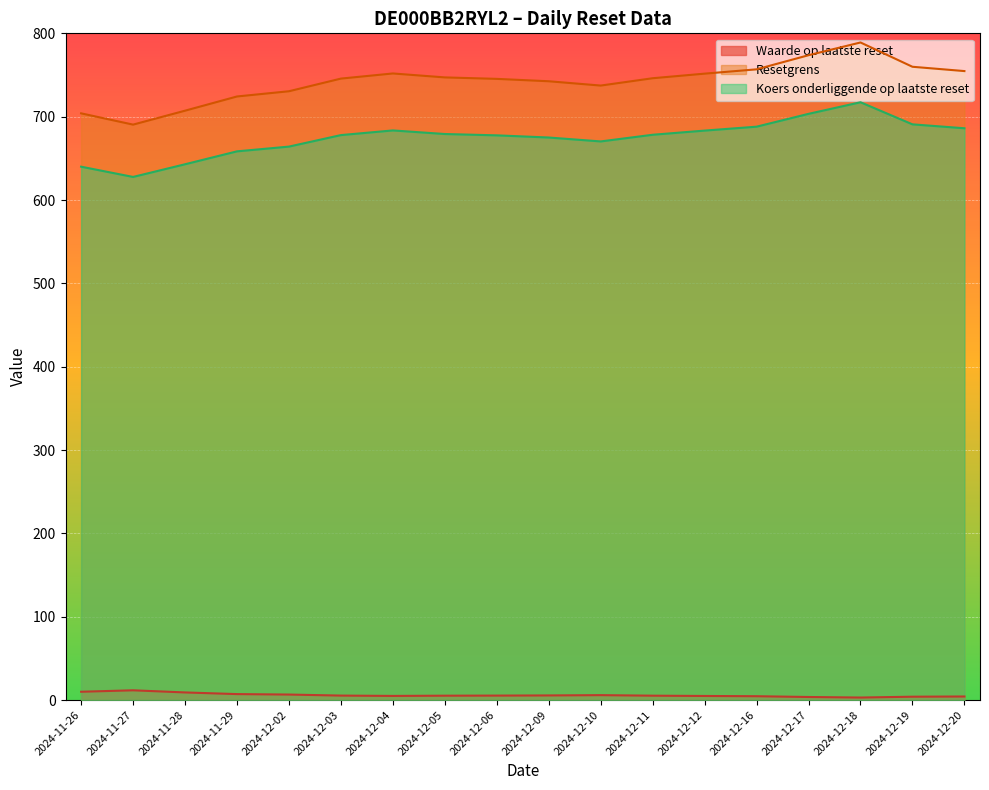

What position from the left is 2024-12-20?

18